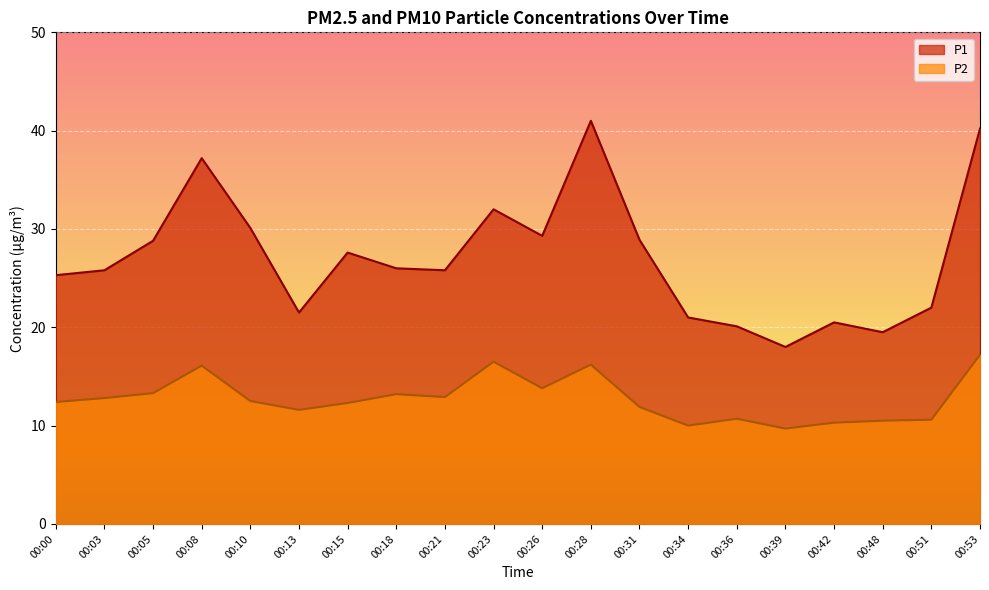

True or false: P1 has more than 2 points higher than both neighbors.

True